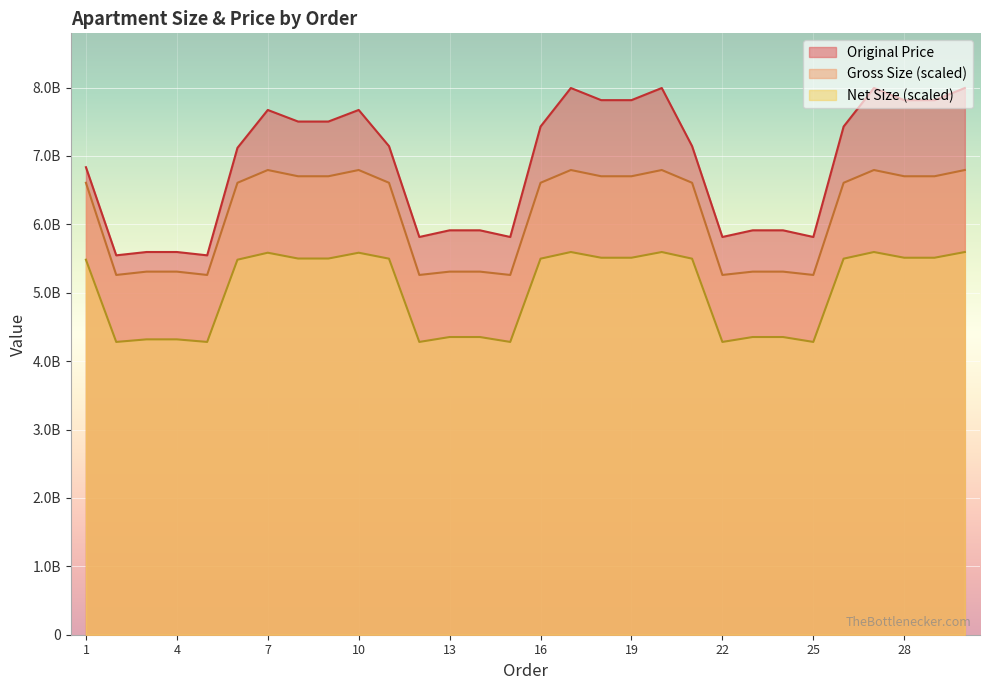

True or false: Net Size and Gross Size intersect in this chart.

False